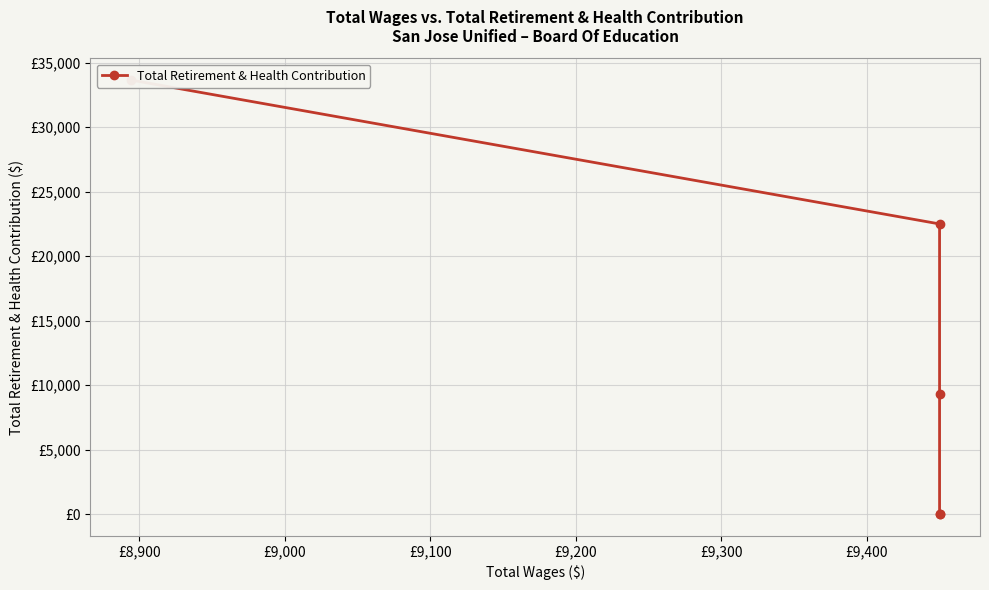

Reading right to left, what are all the values shown in this chart?

33648	22491	9284	0	20